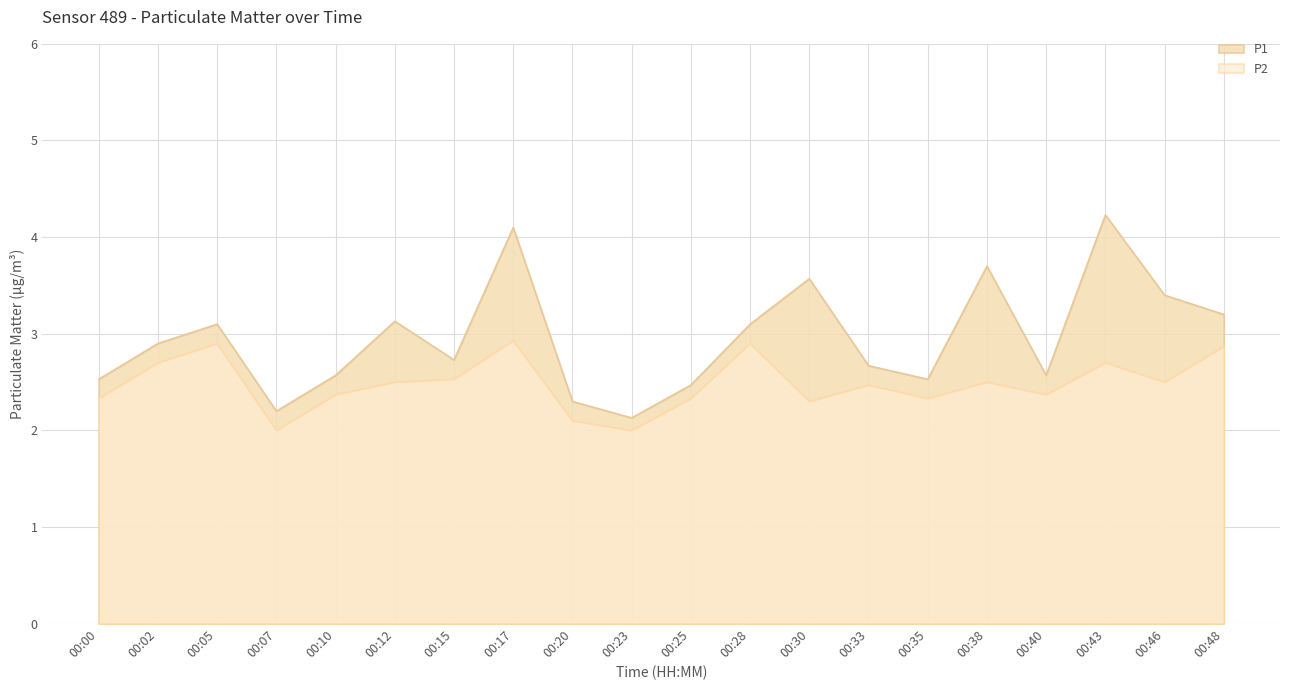

In P2, how many points are lower than both neighbors (excluding endpoints)?

6